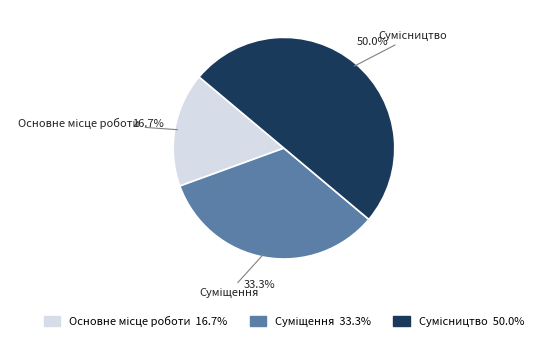

How many slices are in this pie chart?

3